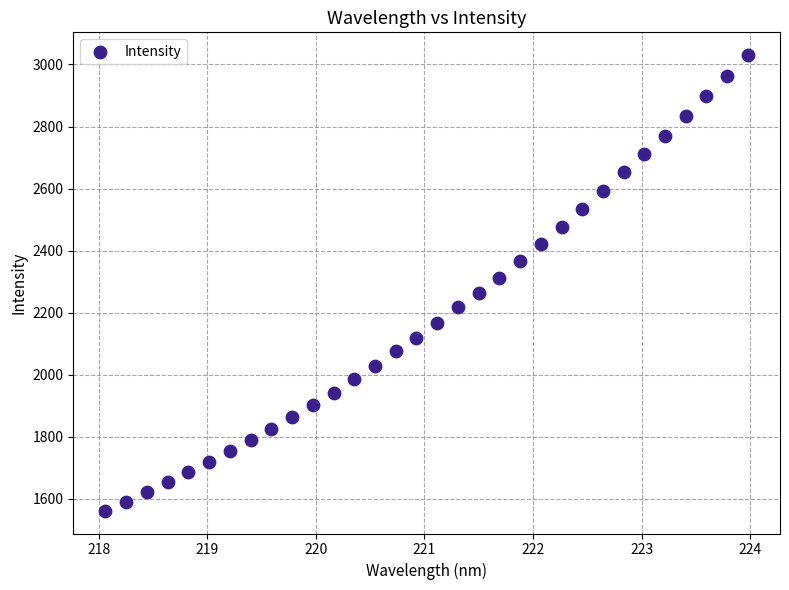

What is the range of Y values (max minus min)?

1468.9